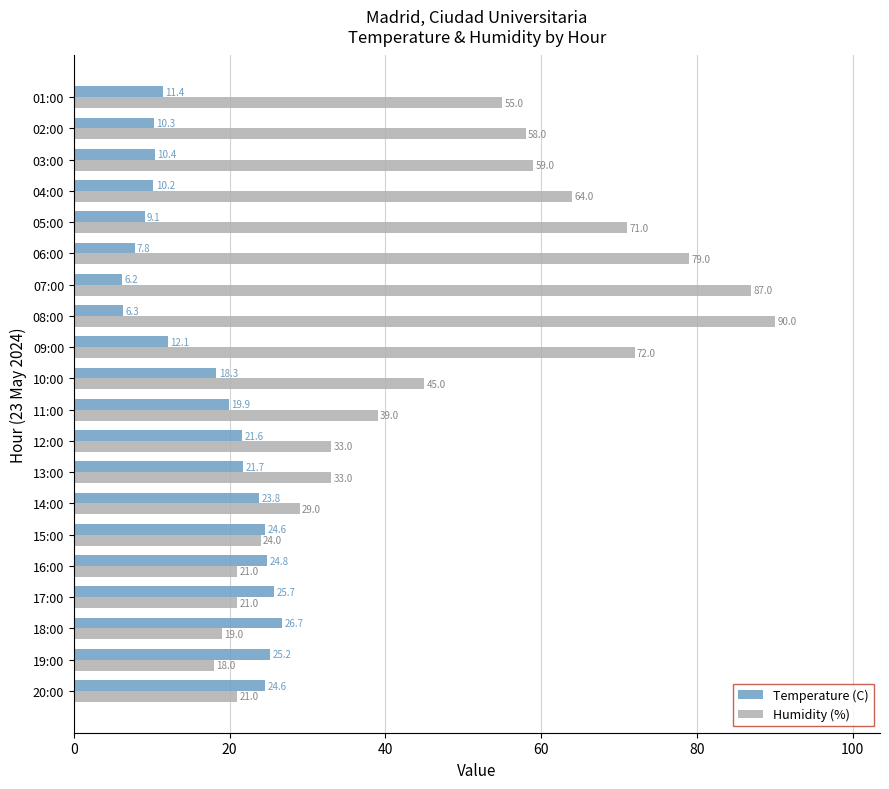

Which series has the largest total across all categories?

Humidity (%)